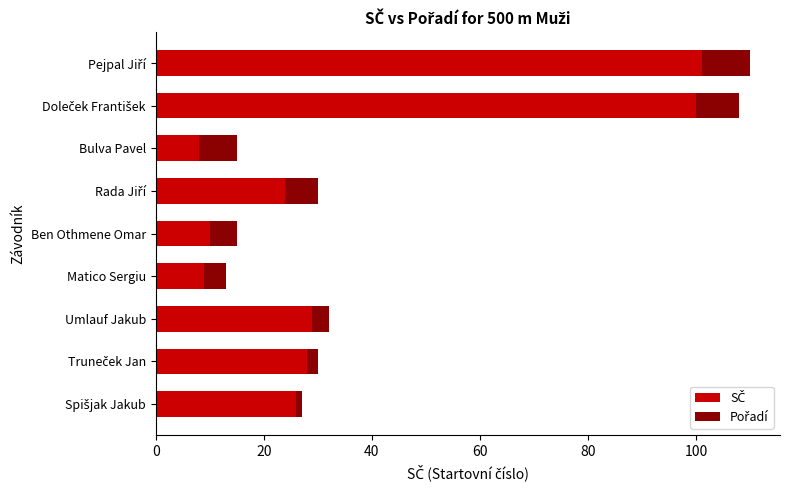

What is the total value across all series at Matico Sergiu?

13